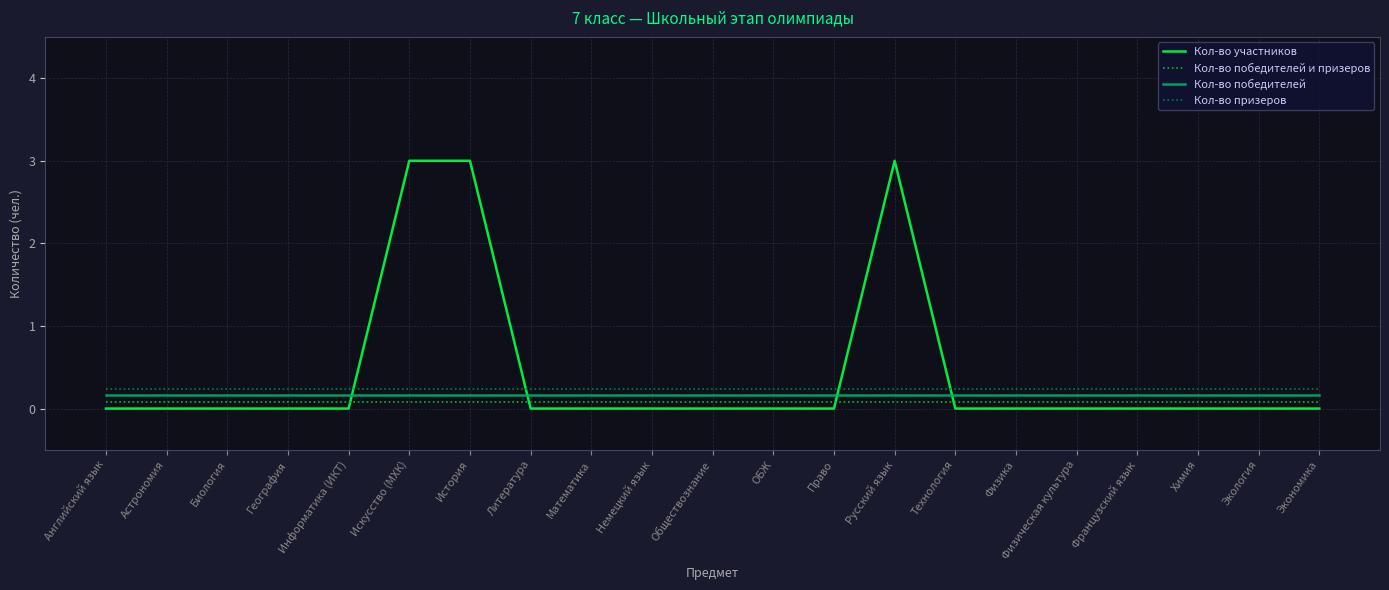

At how many categories does at least one series exceed 2?

3